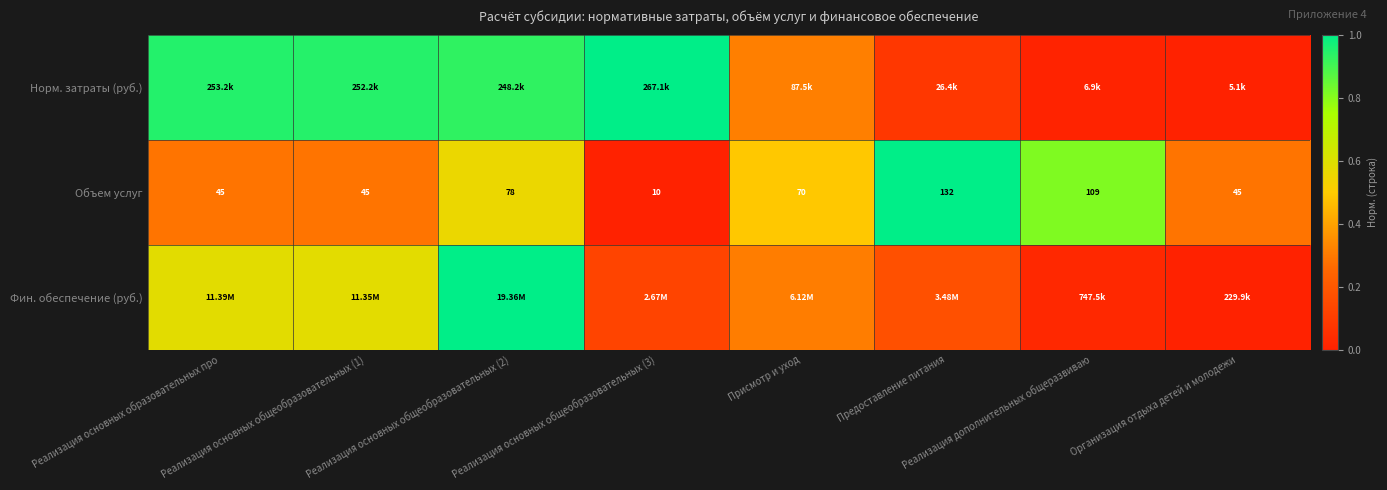

How many values in the Объем услуг series are below 70?

4